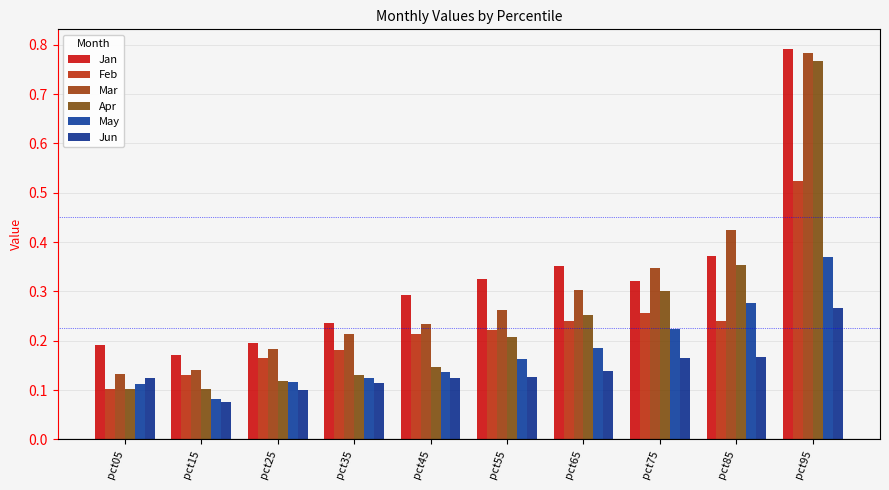

Between pct25 and pct75, which is larger?

pct75